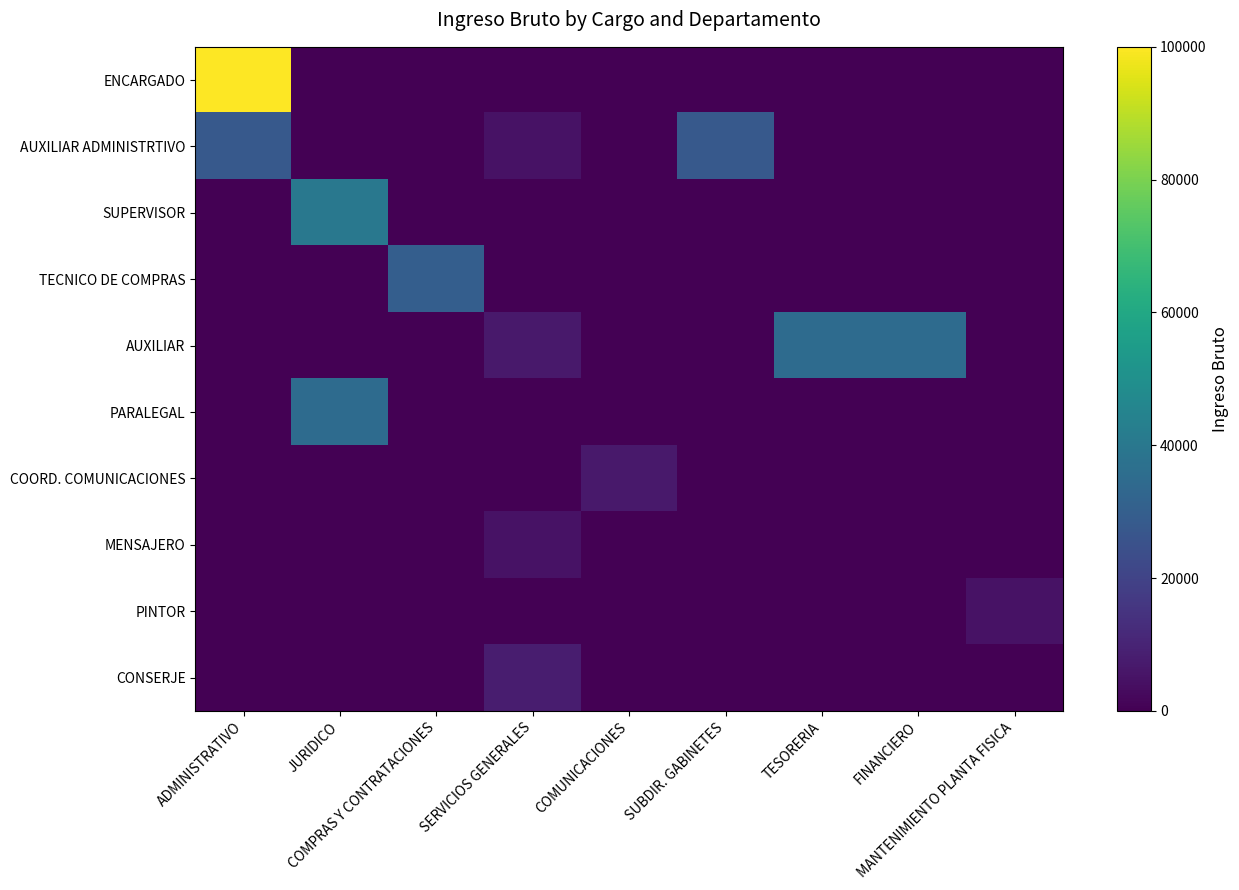

Which series changed the most between ADMINISTRATIVO and SUBDIR. GABINETES?

ENCARGADO